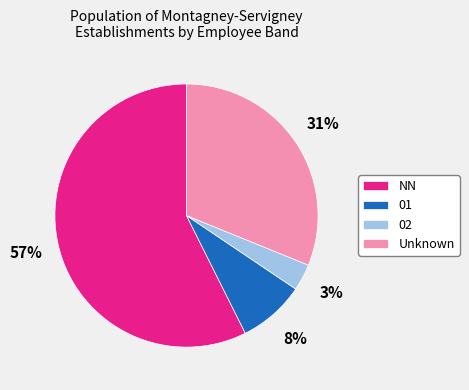

Which category has the smallest portion of the pie?

02